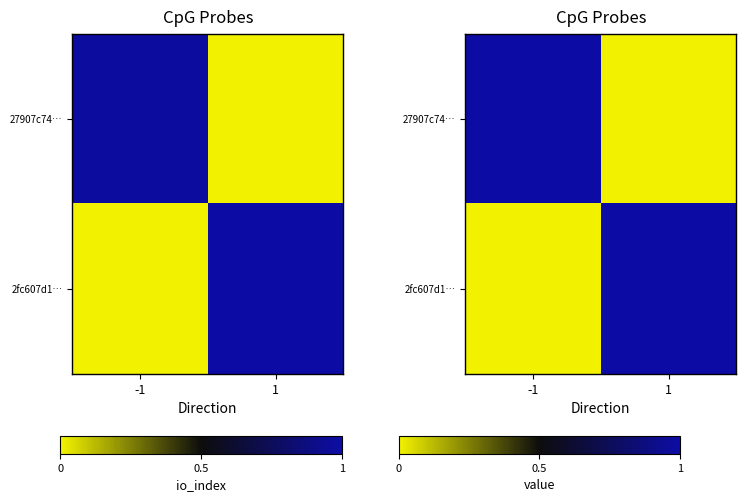

What is the difference between the 2fc607d1… values at 1 and -1?

1